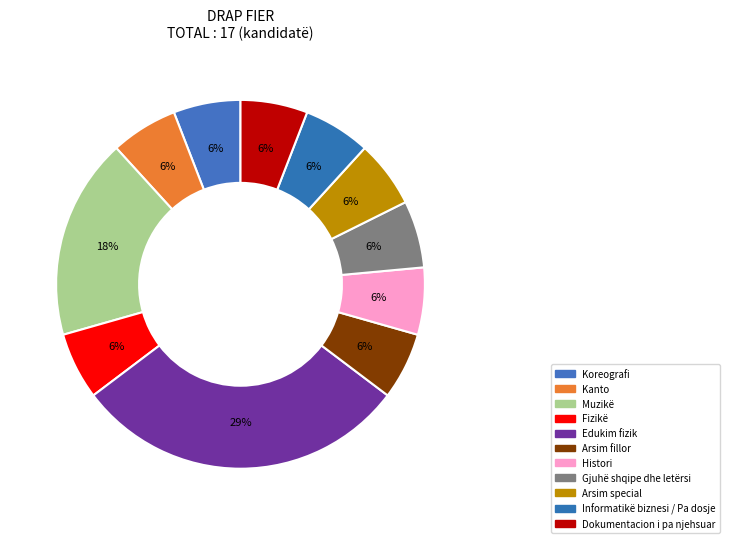

Which slice is the largest?

Edukim fizik